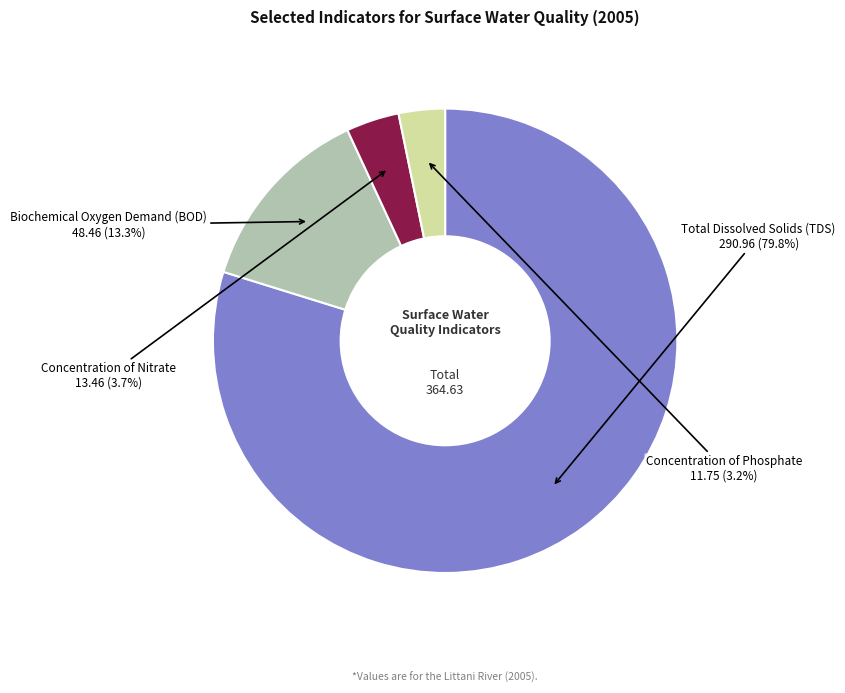

Is there any slice that represents more than half of the pie?

Yes